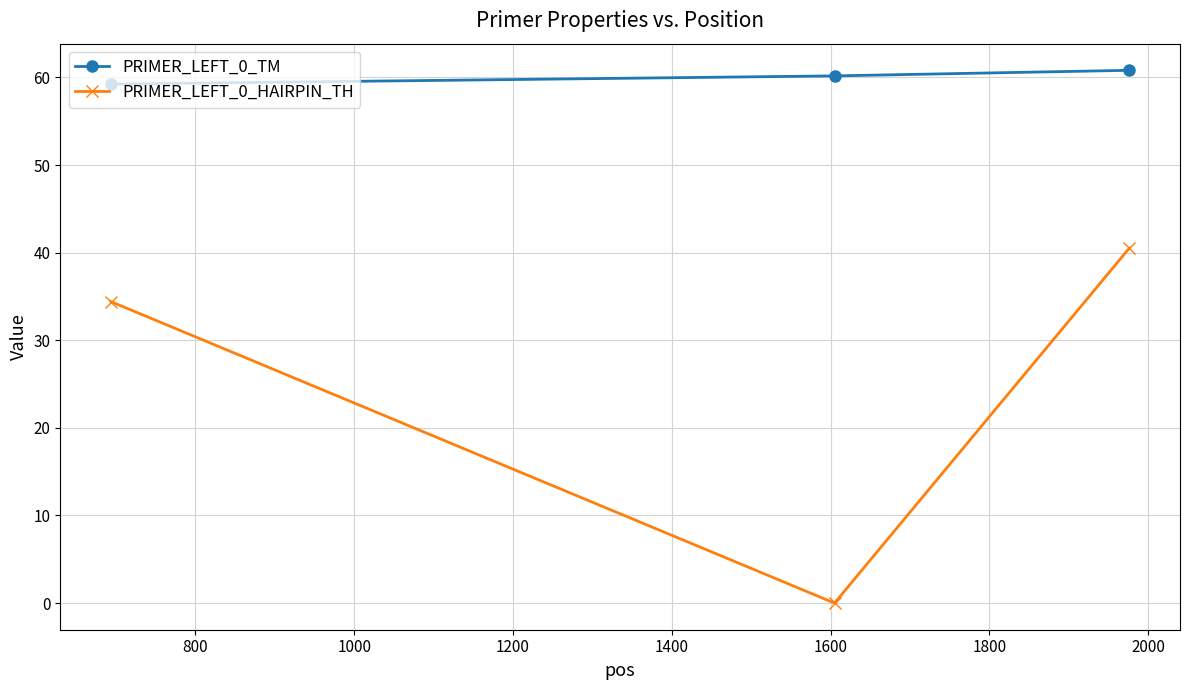

What is the value of the PRIMER_LEFT_0_TM point at the 1st from the left?

59.2